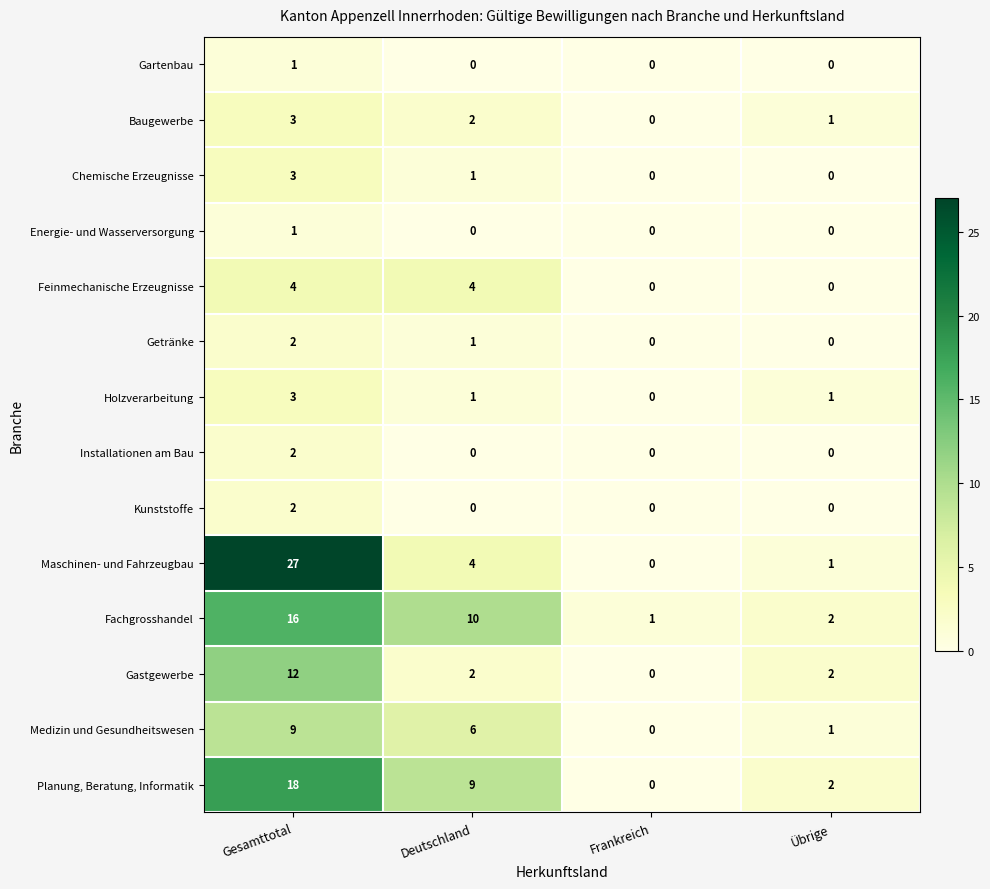

Count the Getränke values in the range 0 to 2.

4